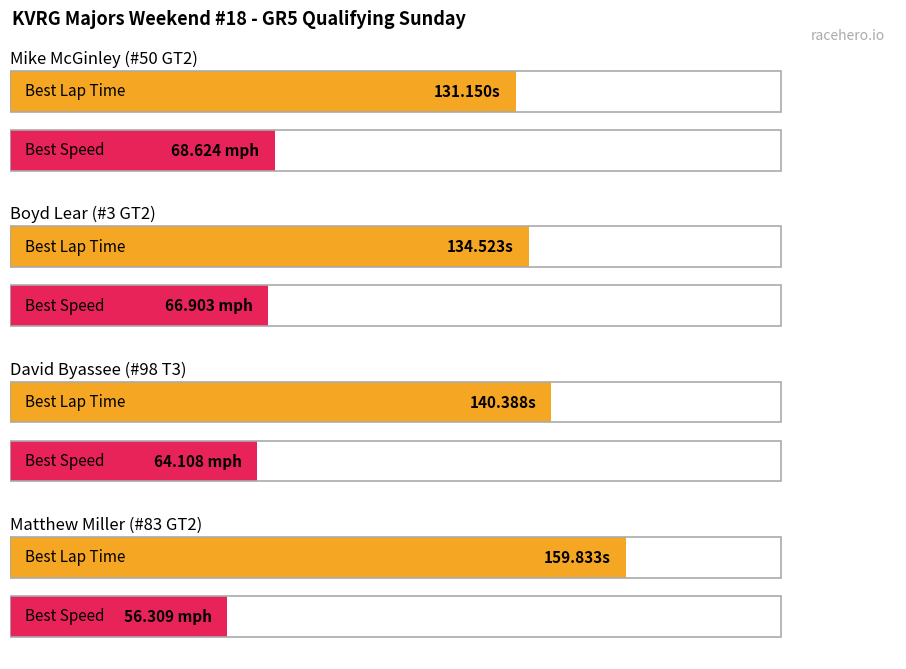

The Average Speed series shows -35.6 at Patrick Lipsinic. True or false?

False